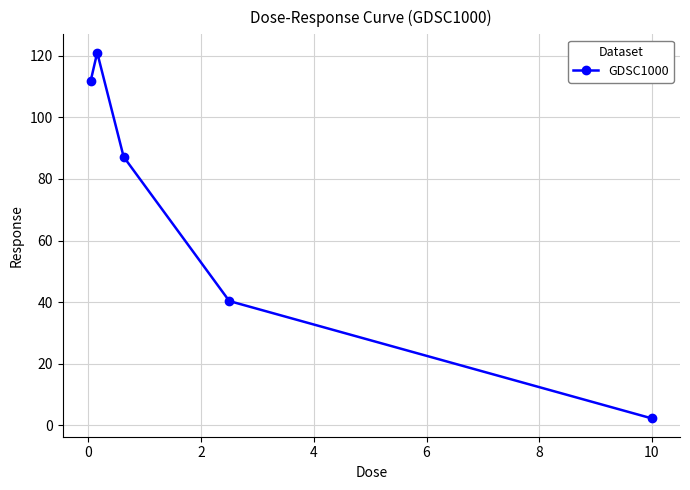

What is the maximum value shown in the chart?

121.0